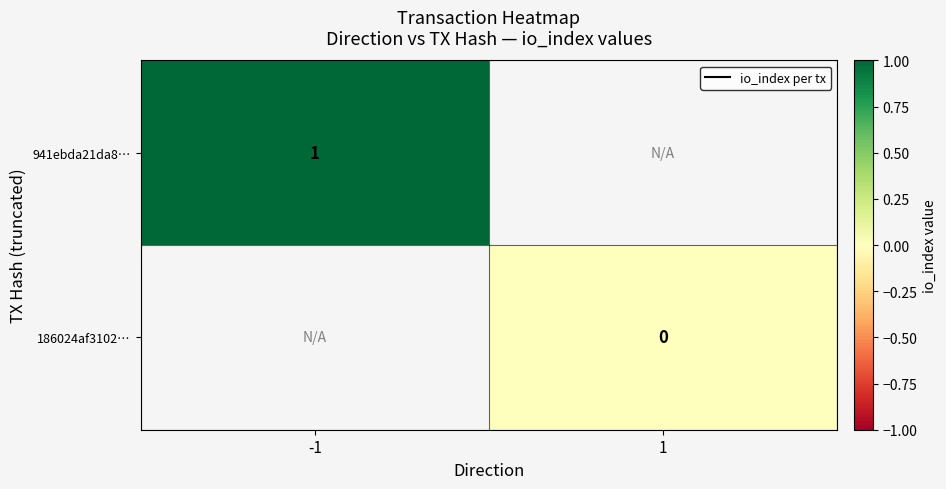

At how many categories does at least one series exceed 0?

1